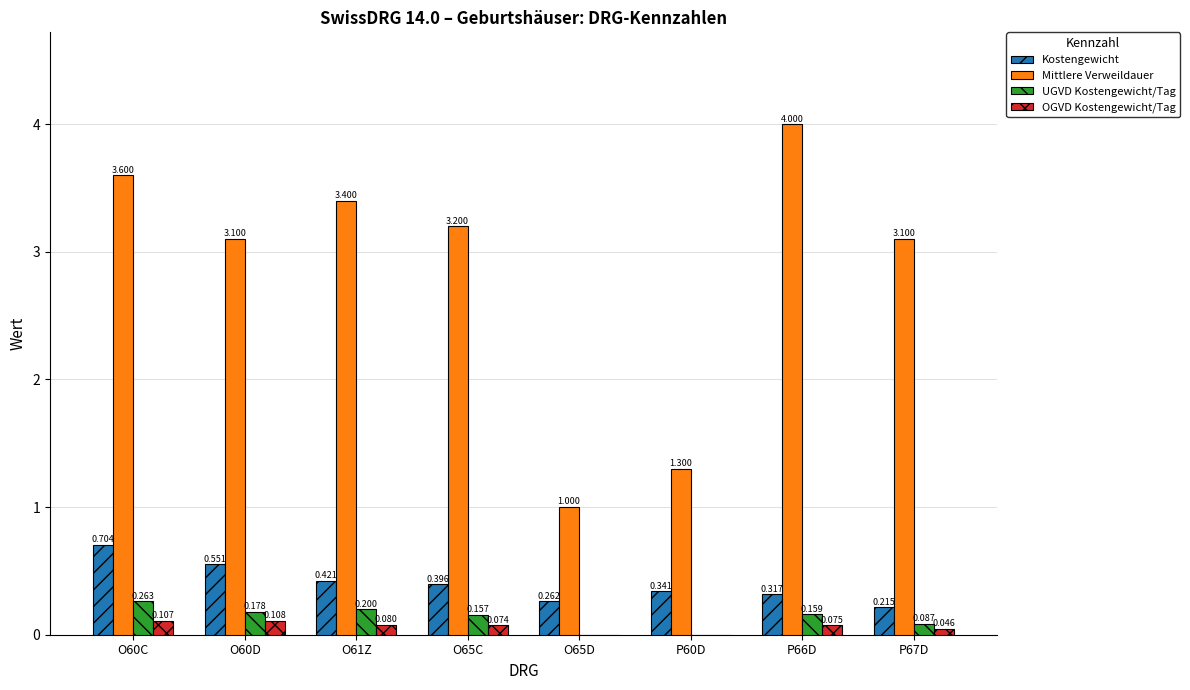

What is the sum of all UGVD Kostengewicht/Tag values?

1.0